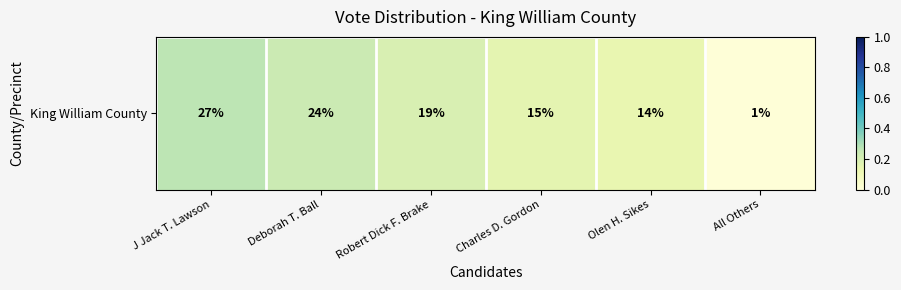

What is the difference between the maximum and minimum values?

0.3